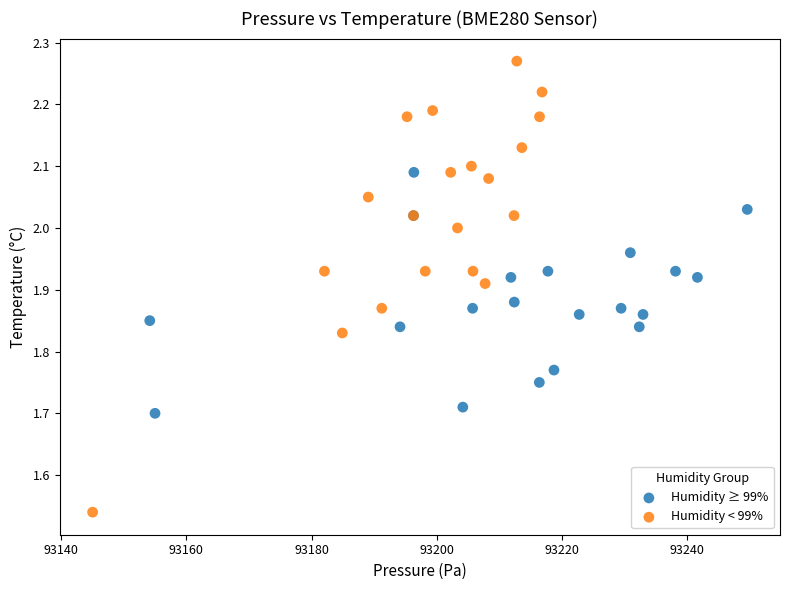

What are all the series names shown in the legend?

Humidity ≥ 99%, Humidity < 99%